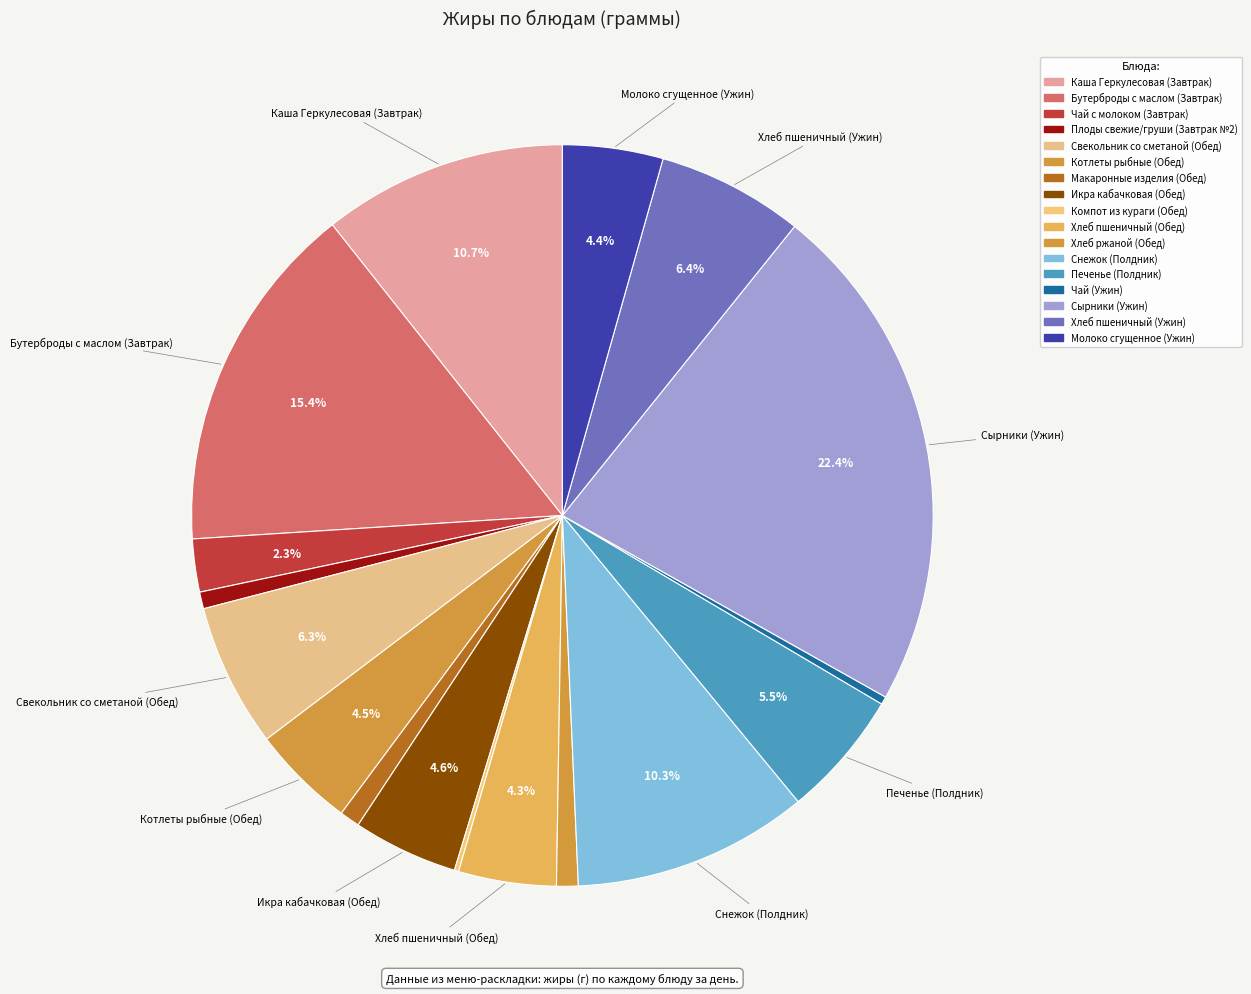

What is the total percentage of Хлеб пшеничный (Ужин) and Котлеты рыбные (Обед)?

10.9%